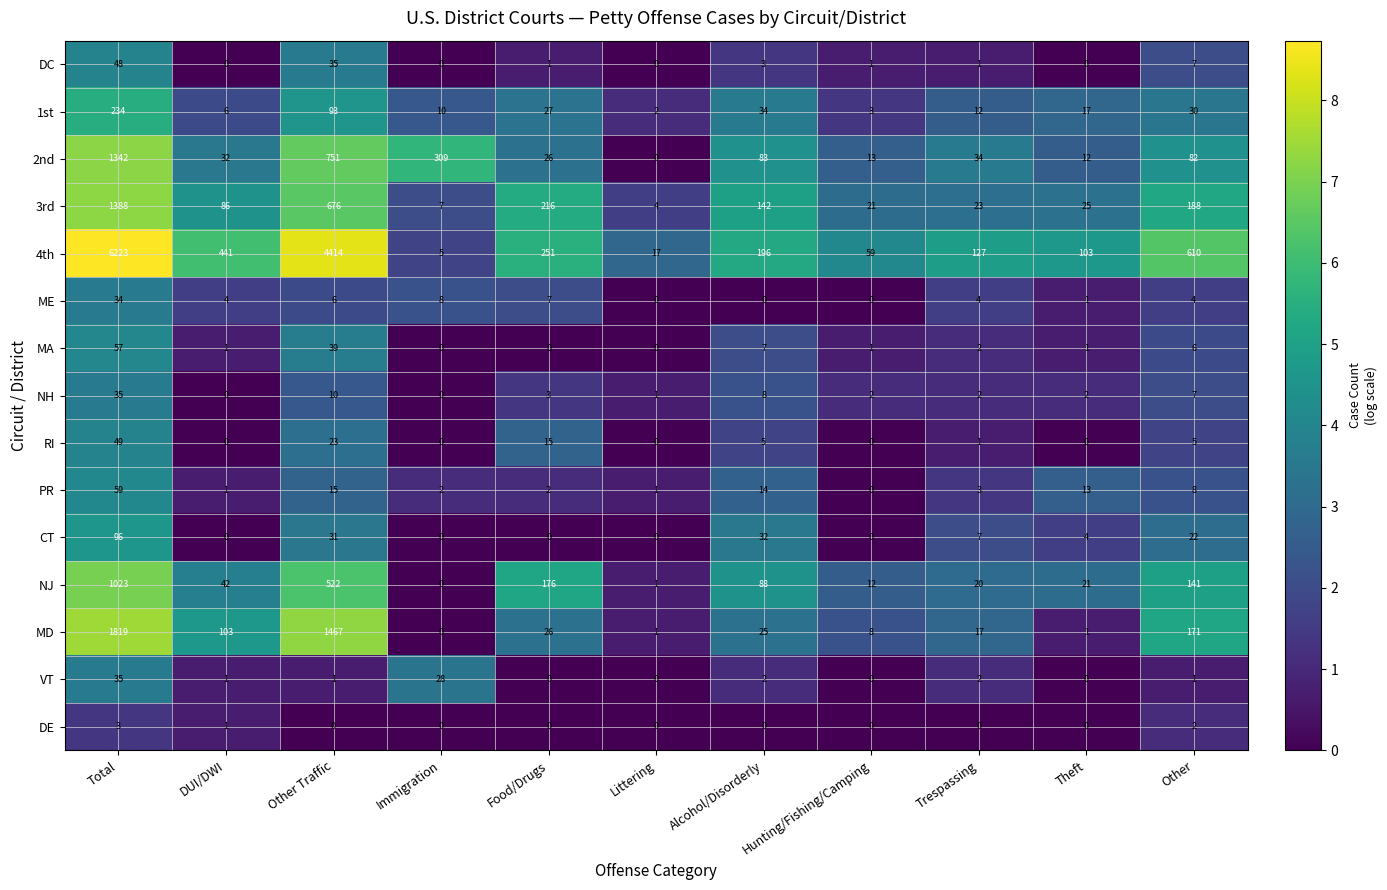

Is it true that 1st equals 93 at Other Traffic?

True